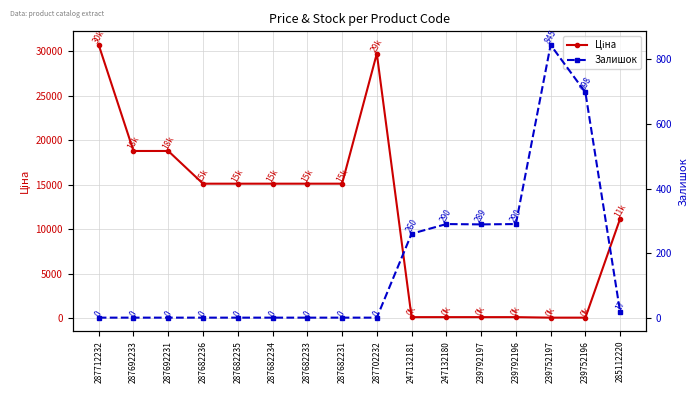

What is the difference between the highest and lowest values at 239792196?

175.9